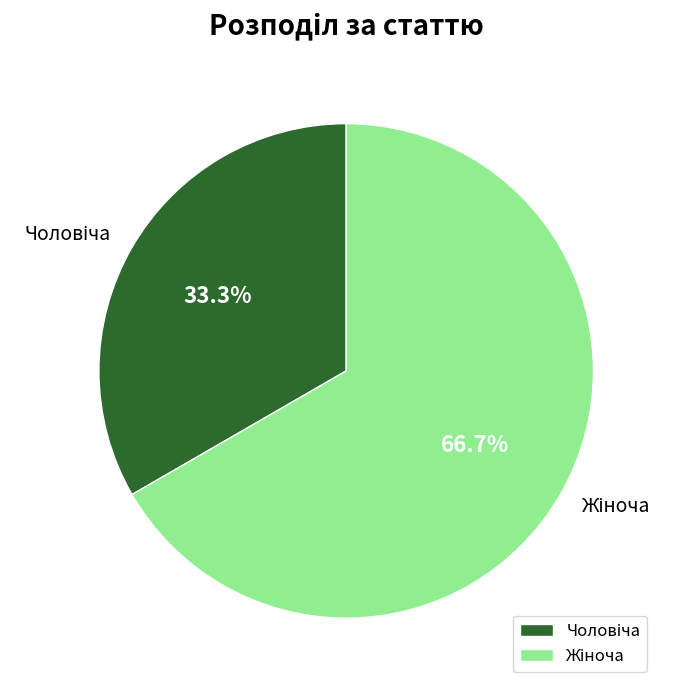

Is there a majority slice in this chart?

Yes